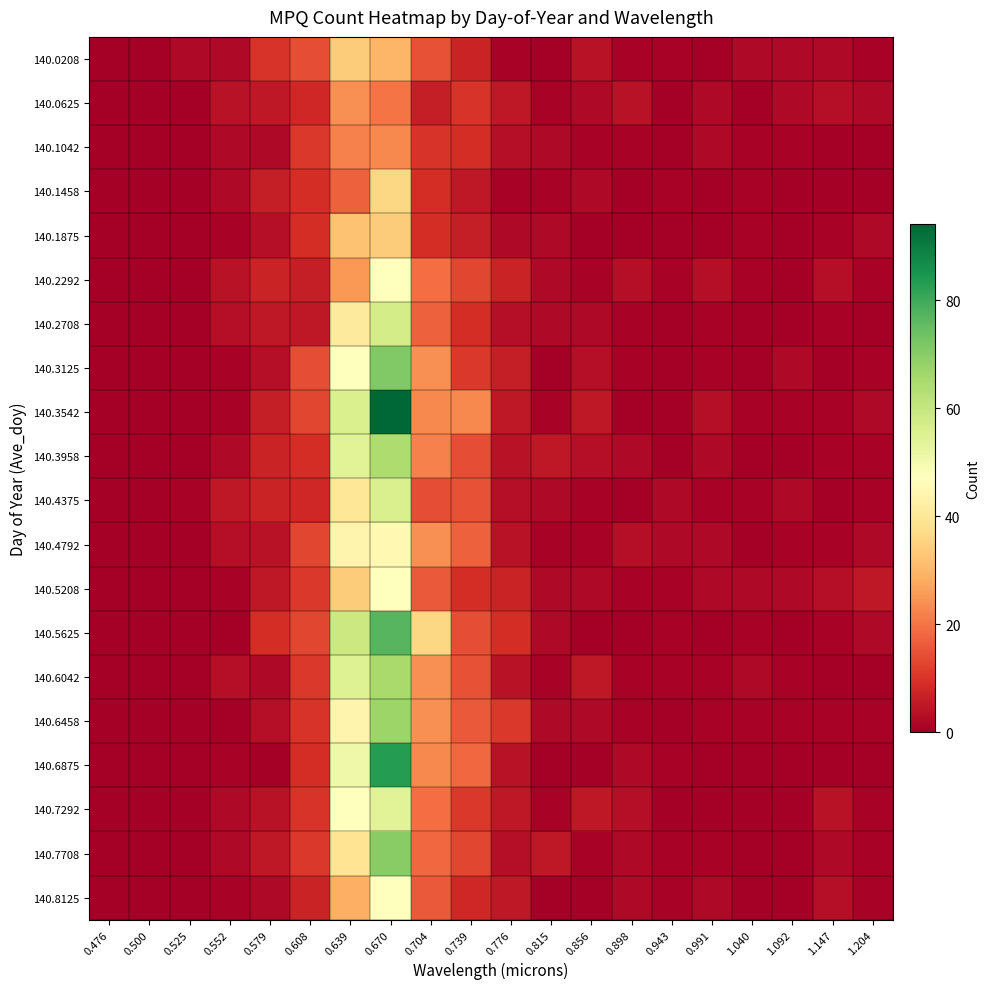

Count the number of categories in the chart.

20